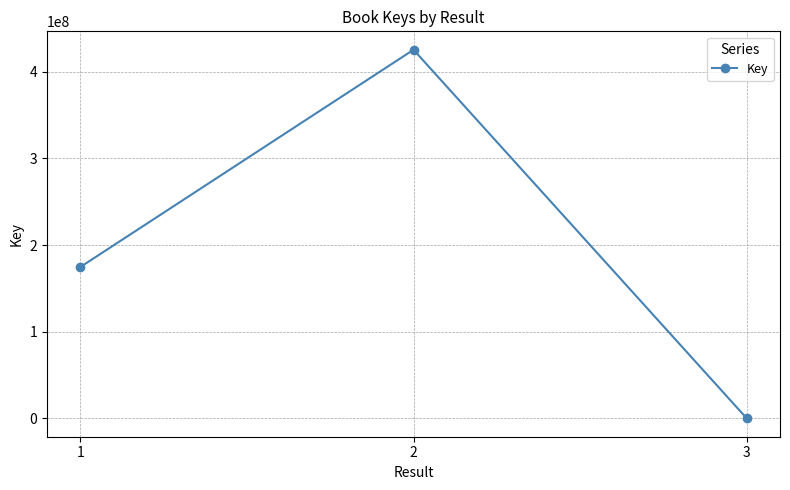

What is the value of the 1st point from the left?

174680671